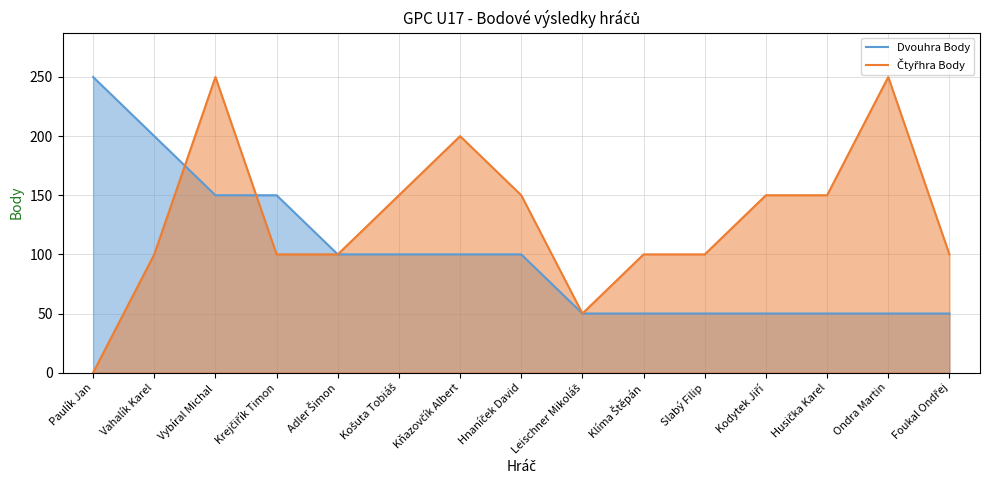

True or false: Dvouhra Body has more than 1 interior local peaks.

False